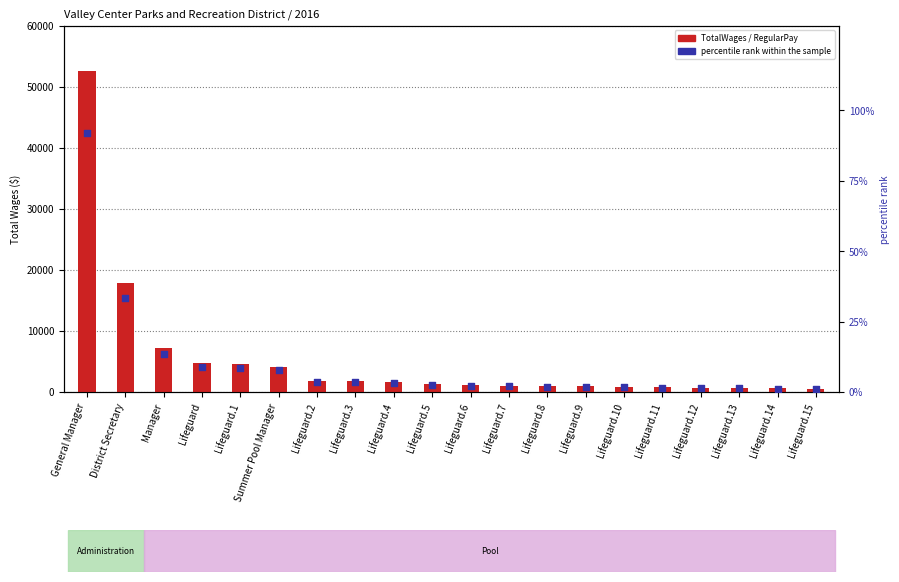

Which series has the largest total across all categories?

RegularPay